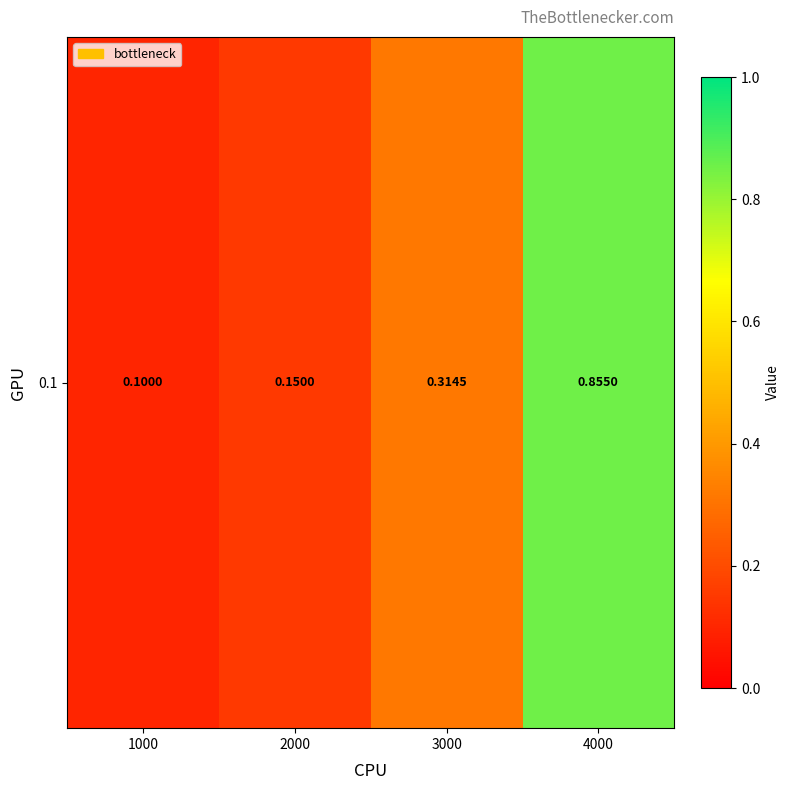

Reading left to right, what are all the values shown in this chart?

1000=0.1	2000=0.1	3000=0.3	4000=0.9